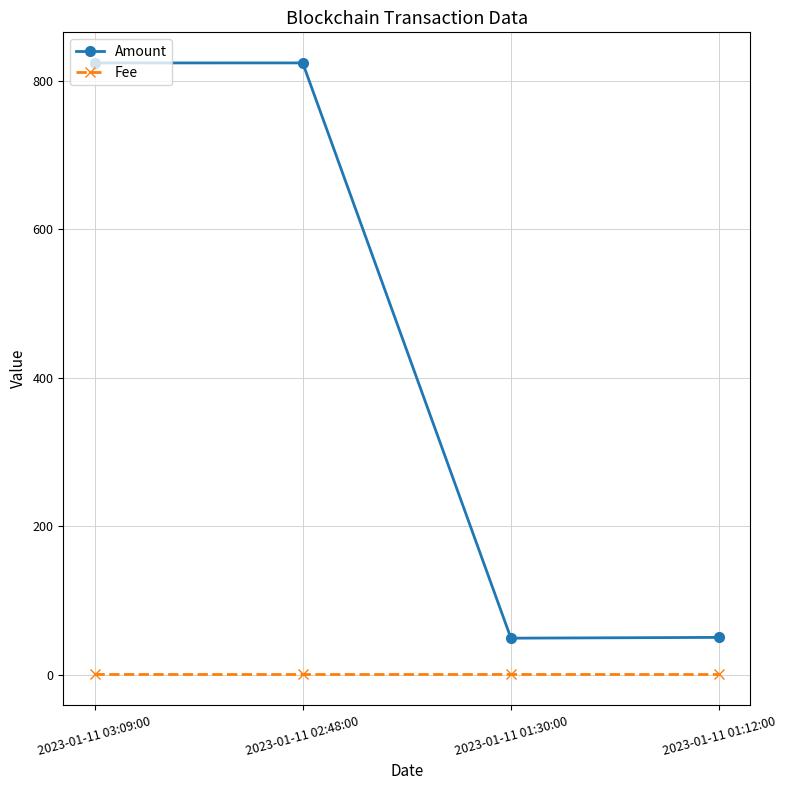

What position from the right is 2023-01-11 02:48:00?

3